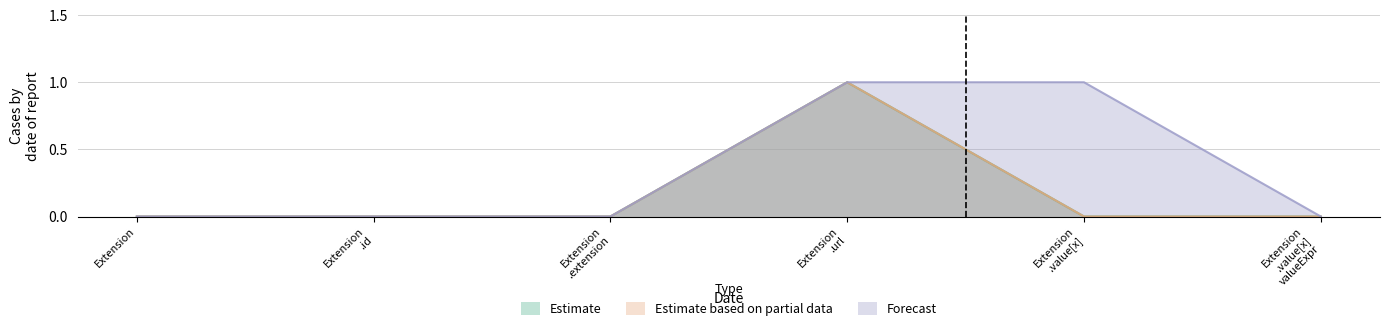

How many distinct data groups are displayed?

3